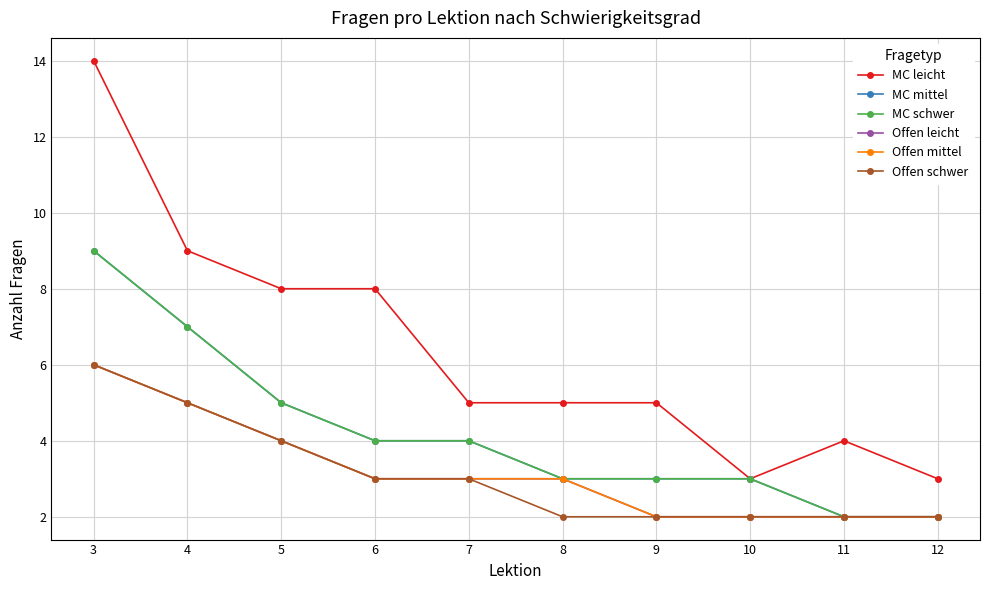

Between 5 and 8, which series saw the biggest shift?

MC leicht